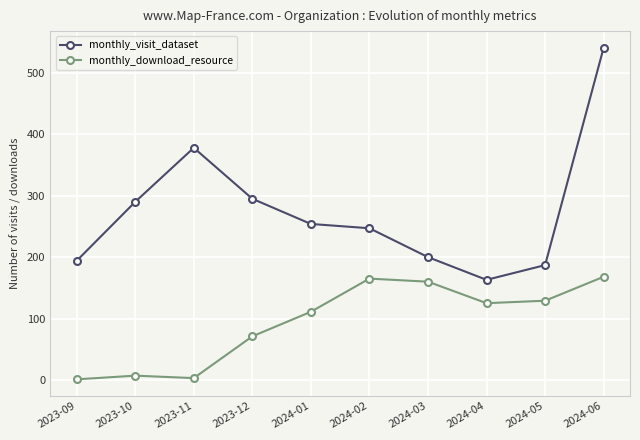

At which category is the sum across all series the highest?

2024-06